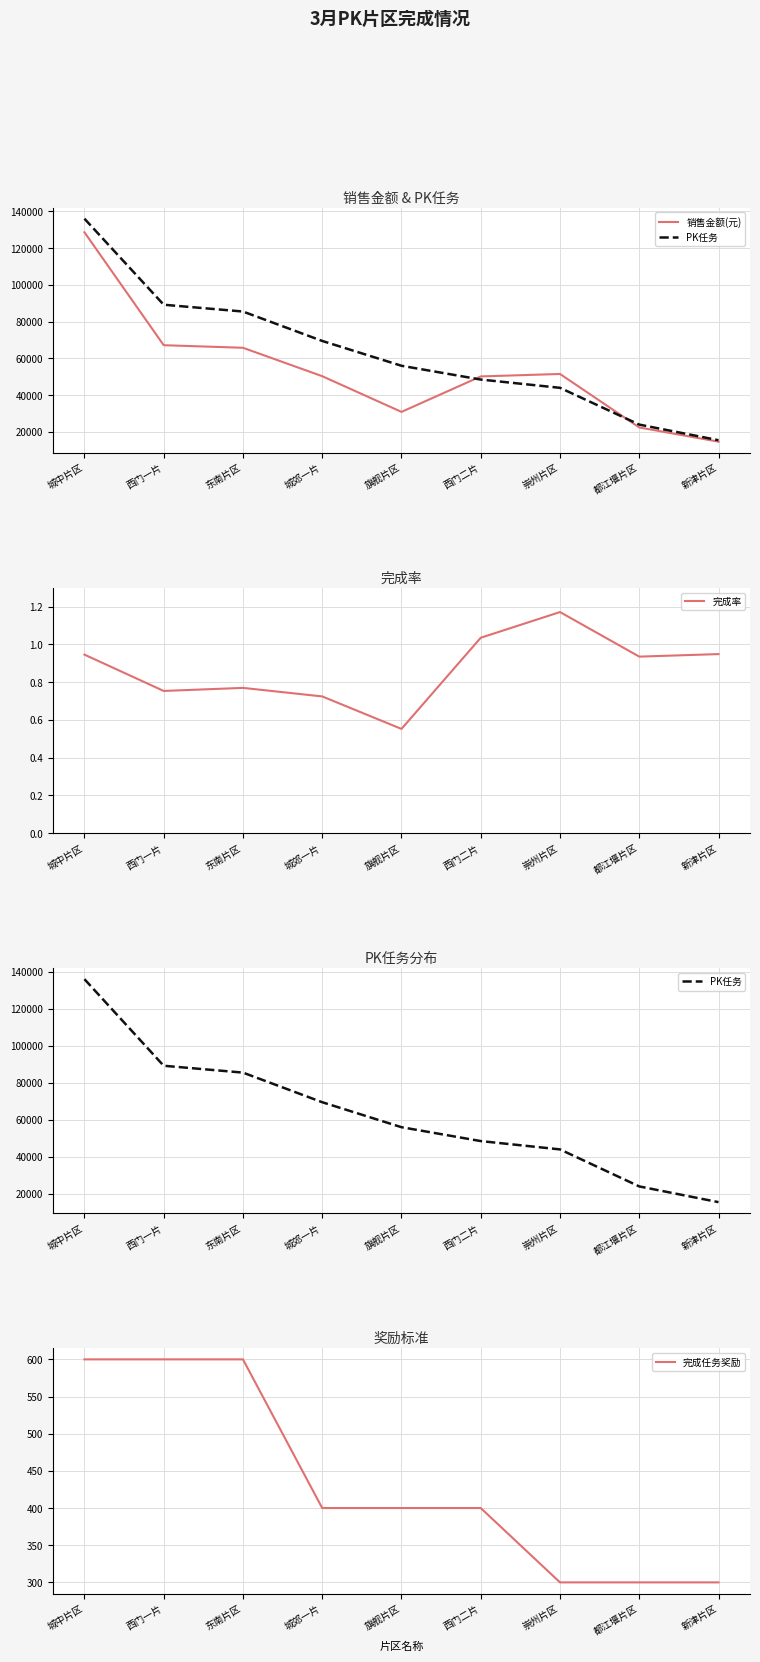

Is it true that 完成任务奖励 equals 300.0 at 新津片区?

True